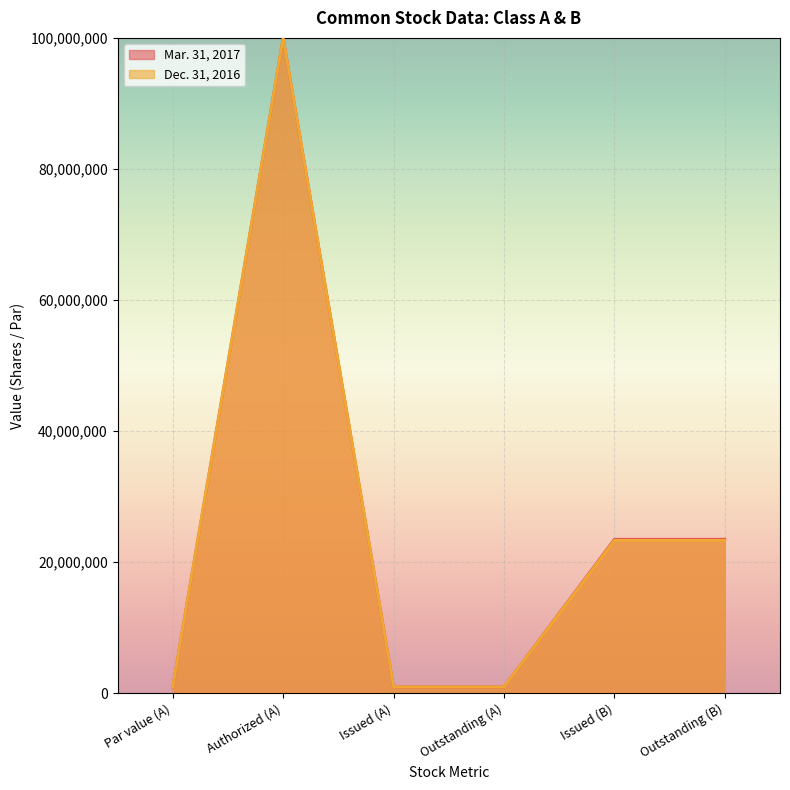

Which series has the largest range (max minus min)?

Mar. 31, 2017